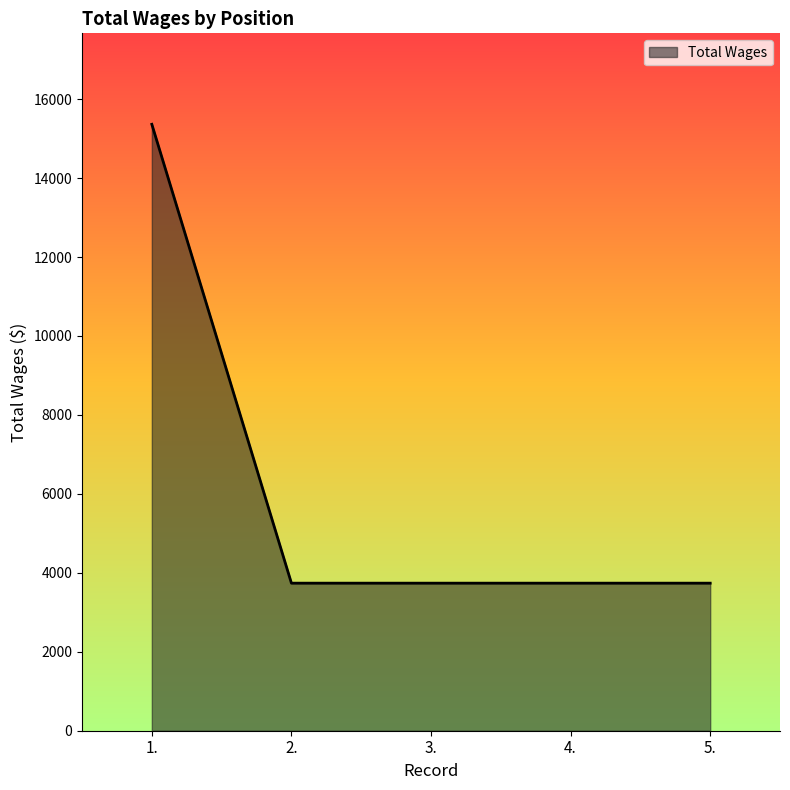

What is the greatest value displayed?

15362